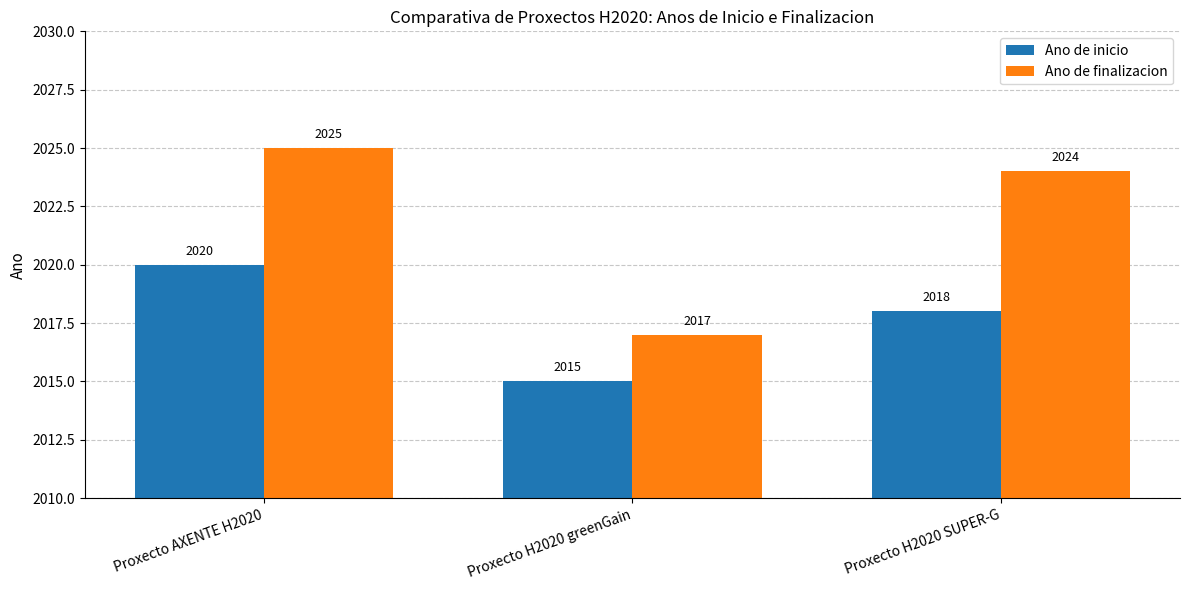

What is the sum of the Ano de finalizacion values at Proxecto AXENTE H2020 and Proxecto H2020 SUPER-G?

4049